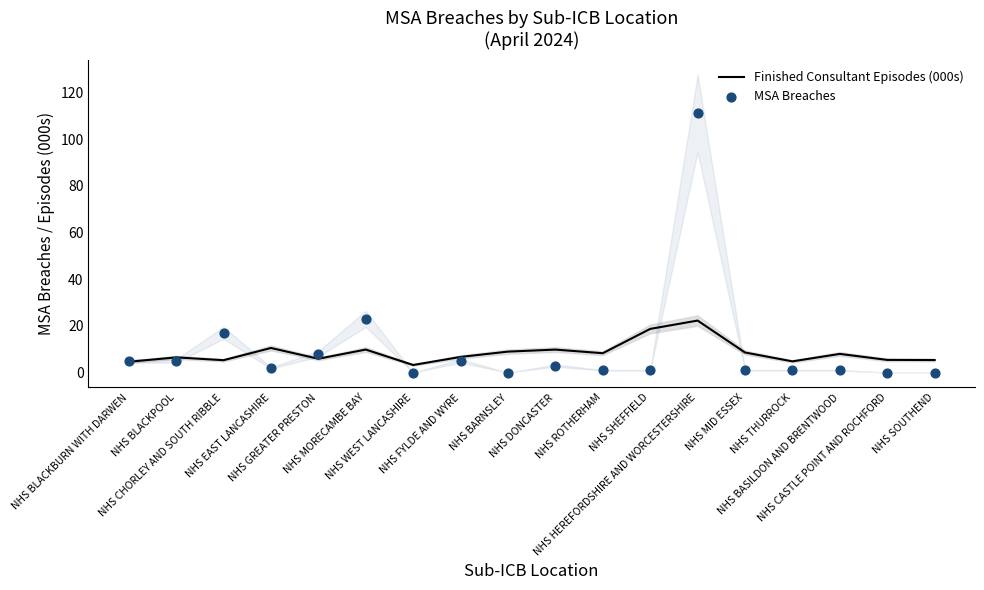

Which series has the largest total across all categories?

MSA Breaches